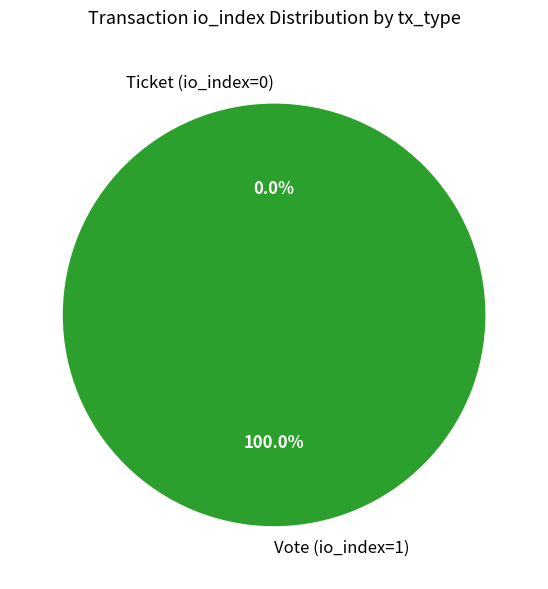

What is the largest slice in the pie chart?

Vote (io_index=1)